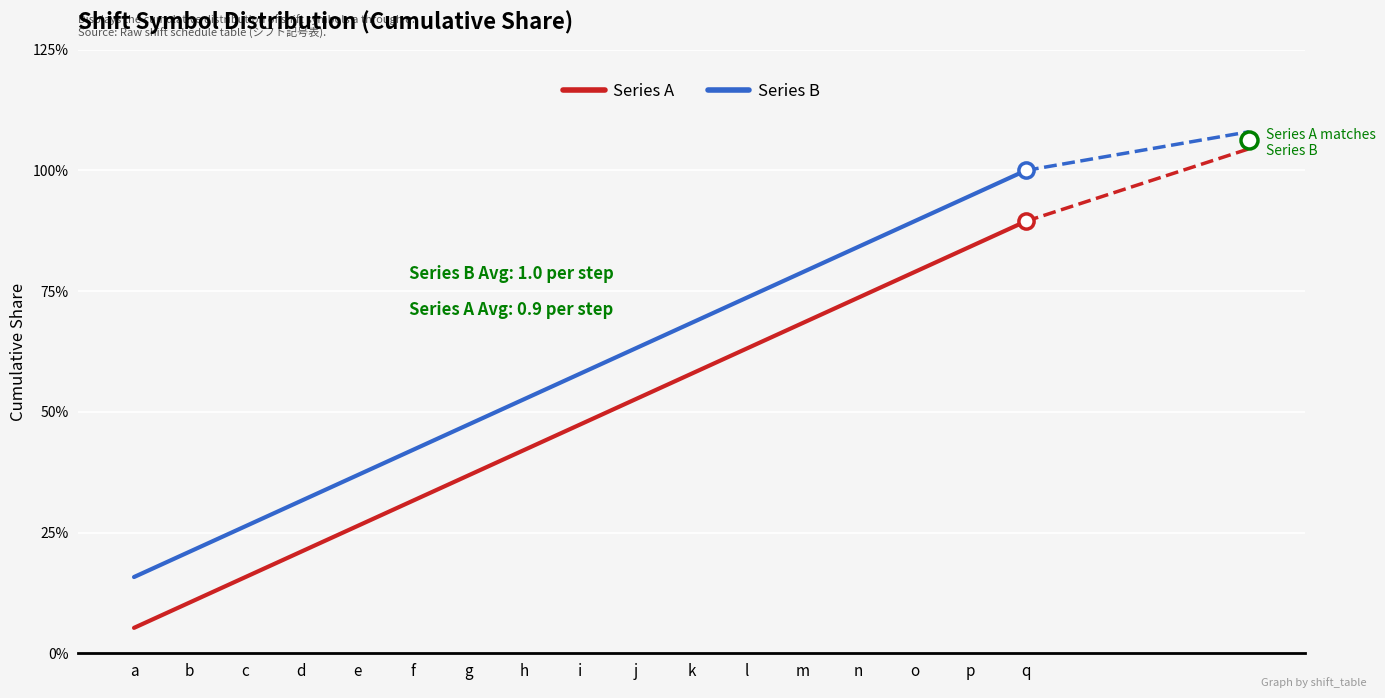

Is the value of Series A at d greater than the value of Series B at l?

No